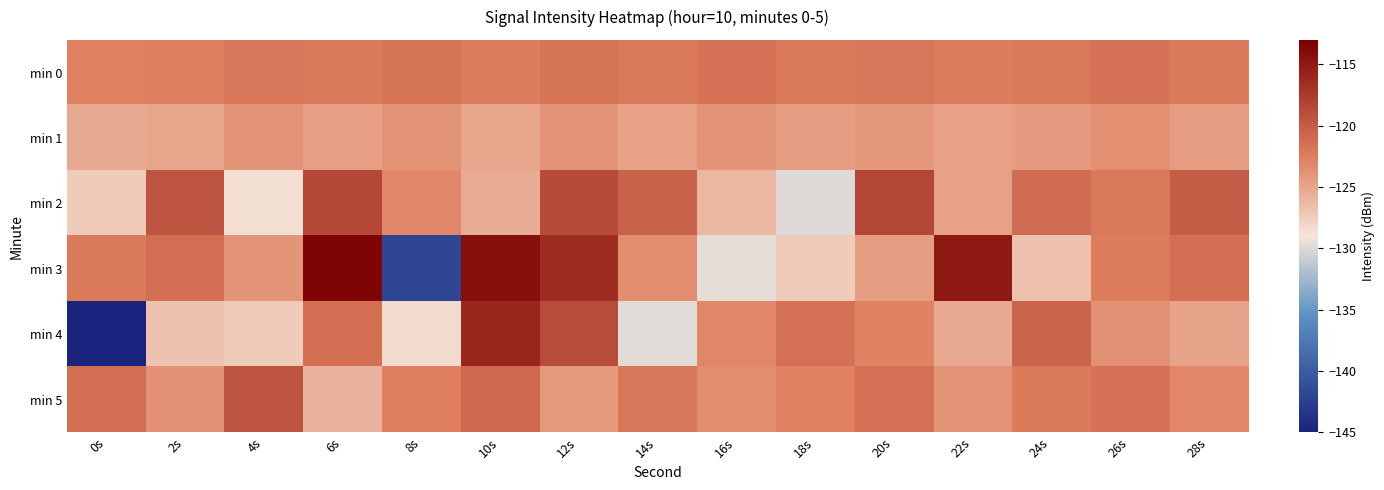

How many data points does each series have?

15